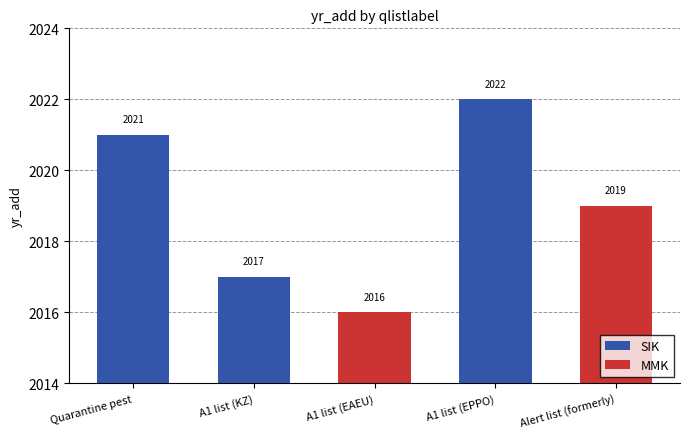

What position from the left is A1 list (EPPO)?

4